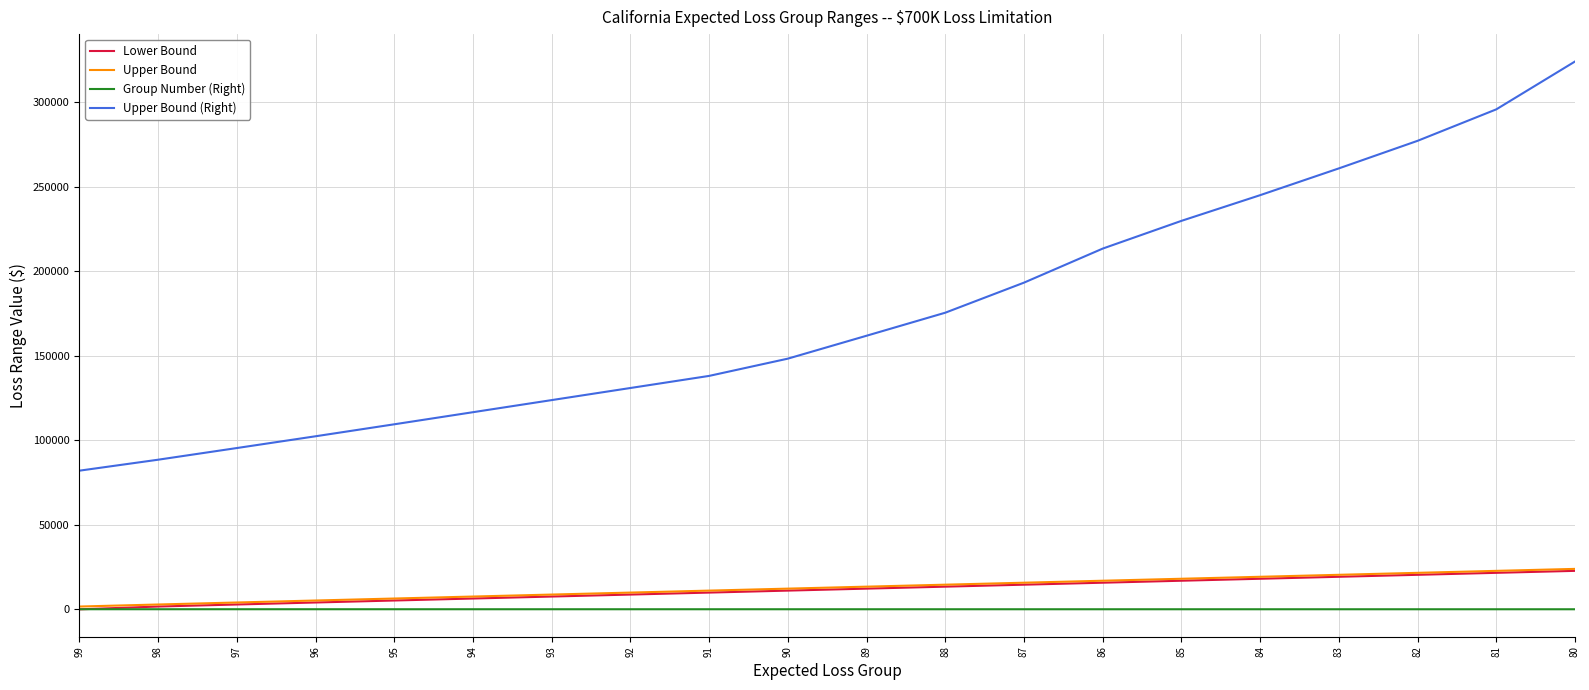

At how many categories does at least one series exceed 302952?

1